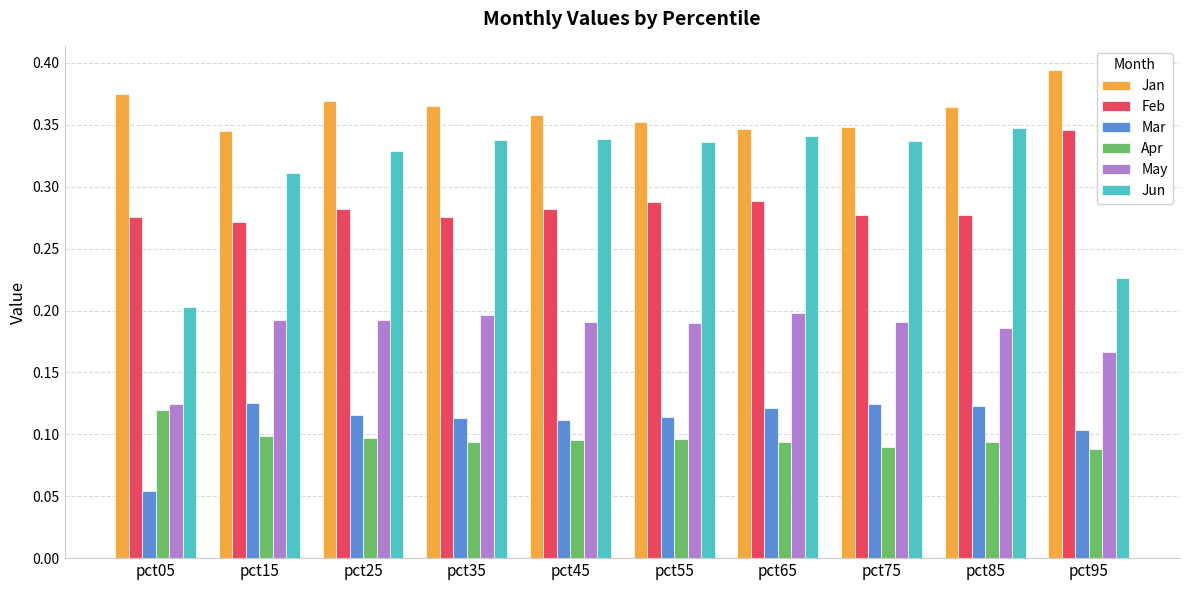

Is it true that Jan equals 0.2 at pct95?

False